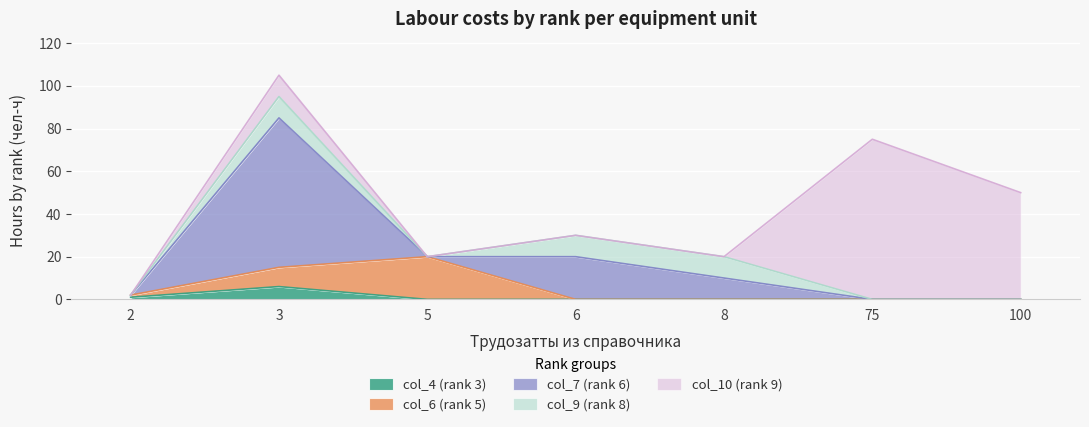

True or false: col_9 (rank 8) has a value of 0 at 2.

True